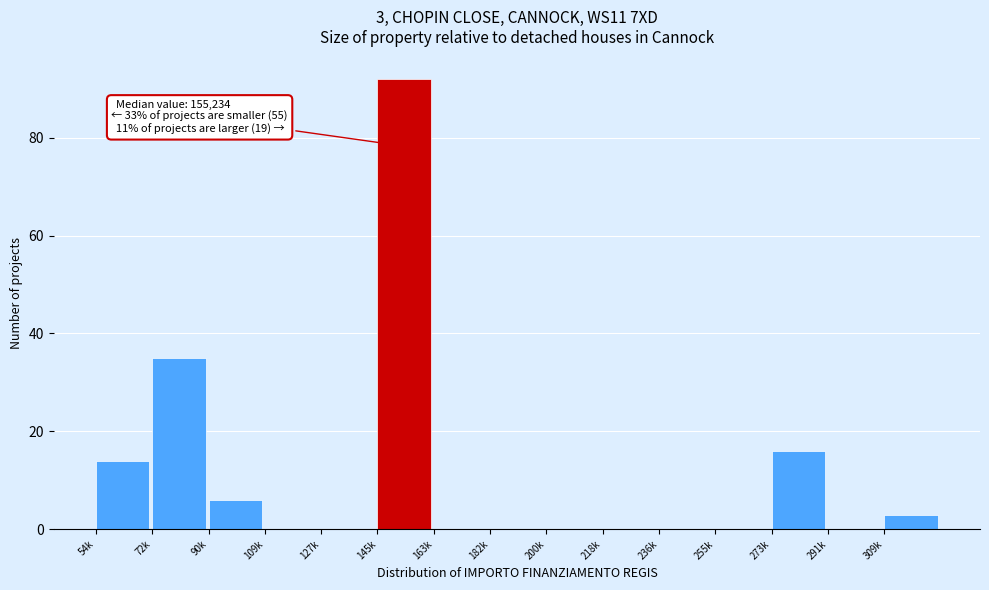

Reading left to right, extract all data points from this chart.

54k=14	72k=35	90k=6	109k=0	127k=0	145k=92	163k=0	182k=0	200k=0	218k=0	236k=0	255k=0	273k=16	291k=0	309k=3